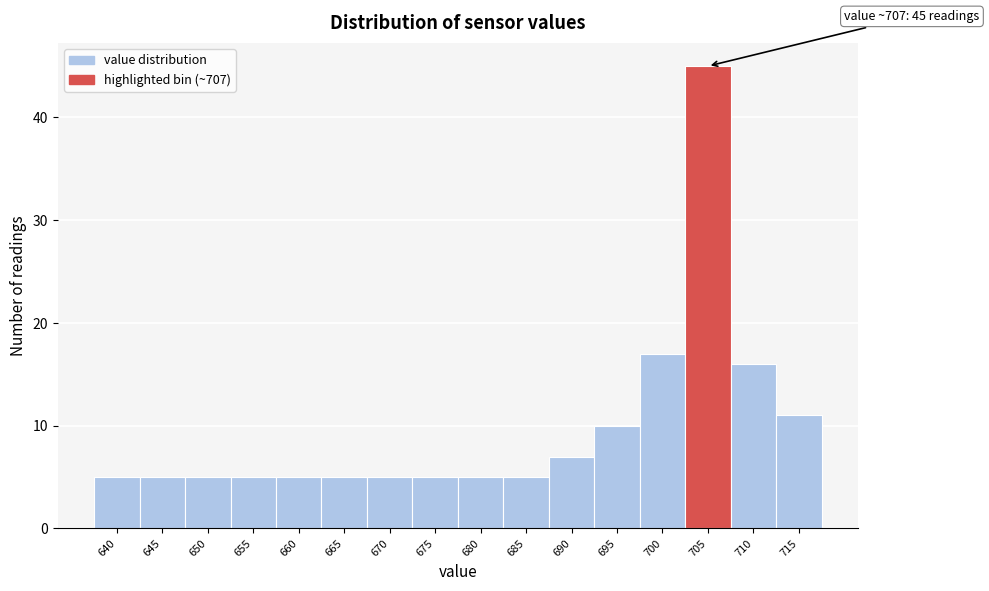

Reading left to right, transcribe all the data shown in this chart.

5	5	5	5	5	5	5	5	5	5	7	10	17	45	16	11